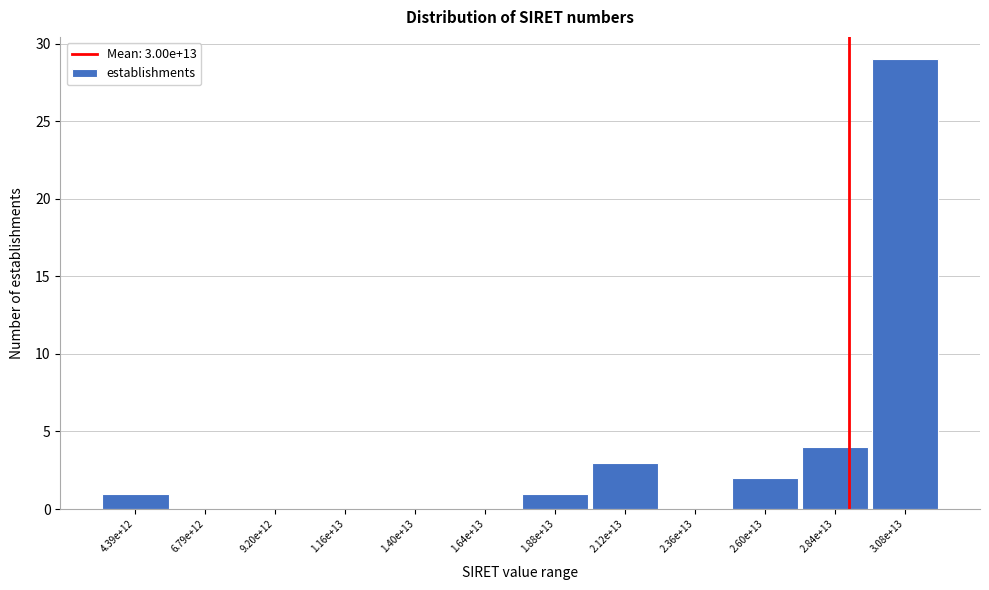

Reading left to right, extract all data points from this chart.

4.39e+12=1	6.79e+12=0	9.20e+12=0	1.16e+13=0	1.40e+13=0	1.64e+13=0	1.88e+13=1	2.12e+13=3	2.36e+13=0	2.60e+13=2	2.84e+13=4	3.08e+13=29